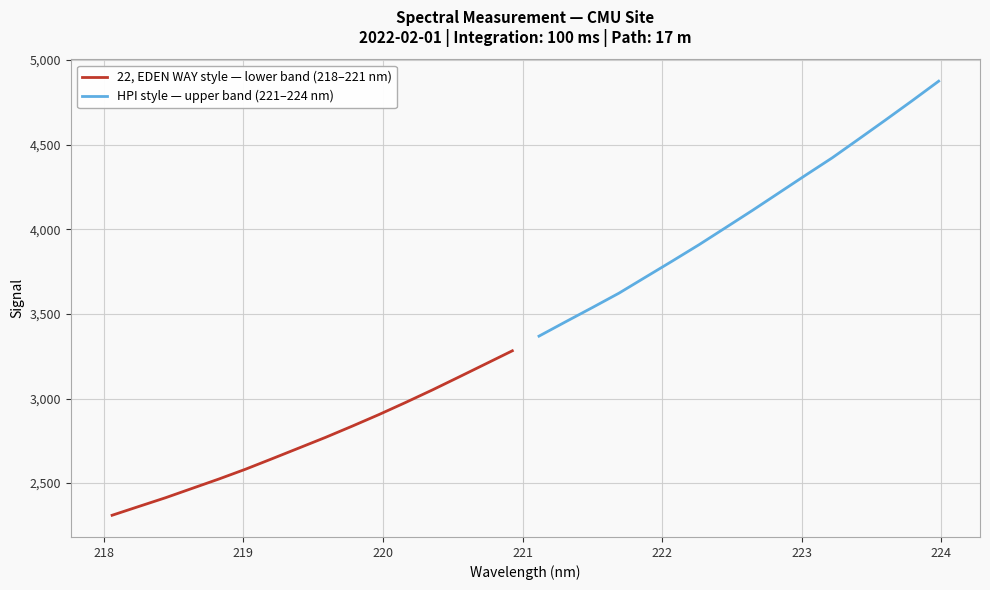

Does the chart display data point markers on the line(s)?

No